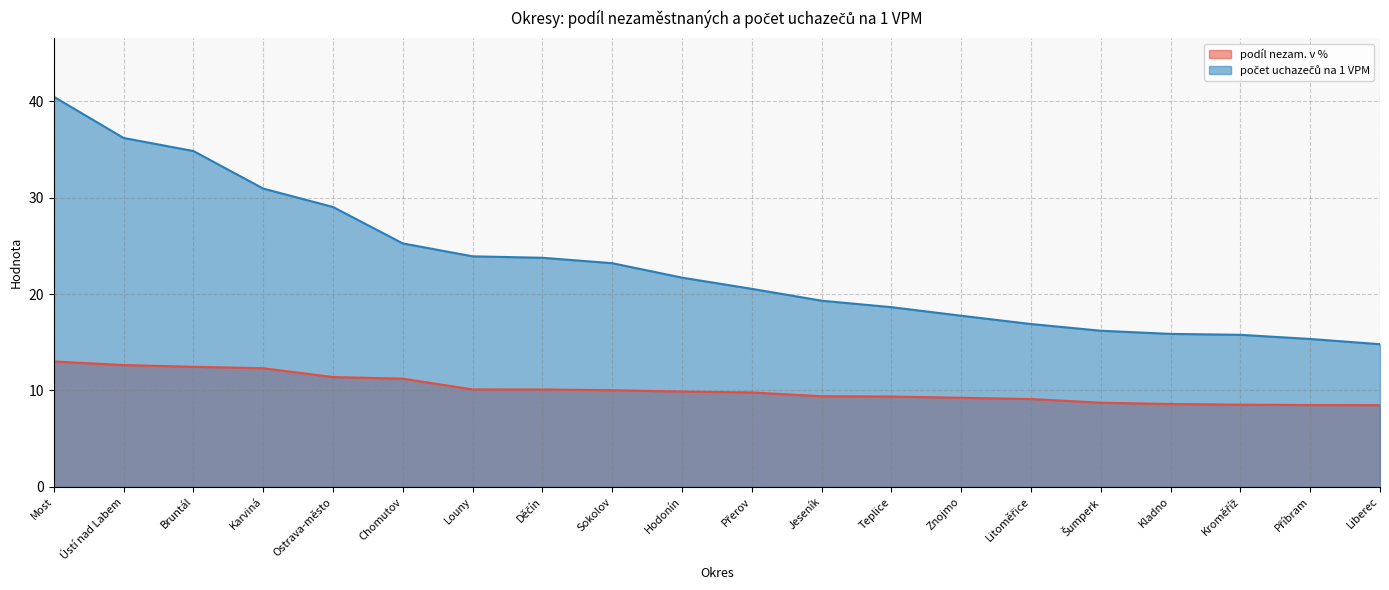

Reading left to right, what are all the values shown in this chart?

podíl nezam. v %: Most=13.0	Ústí nad Labem=12.6	Bruntál=12.5	Karviná=12.3	Ostrava-město=11.4	Chomutov=11.2	Louny=10.1	Děčín=10.1	Sokolov=10.0	Hodonín=9.9	Přerov=9.8	Jeseník=9.4	Teplice=9.4	Znojmo=9.2	Litoměřice=9.1	Šumperk=8.7	Kladno=8.6	Kroměříž=8.5	Příbram=8.5	Liberec=8.5
počet uchazečů na 1 VPM: Most=40.5	Ústí nad Labem=36.2	Bruntál=34.8	Karviná=30.9	Ostrava-město=29.0	Chomutov=25.3	Louny=23.9	Děčín=23.8	Sokolov=23.2	Hodonín=21.7	Přerov=20.5	Jeseník=19.3	Teplice=18.6	Znojmo=17.8	Litoměřice=16.9	Šumperk=16.2	Kladno=15.9	Kroměříž=15.8	Příbram=15.3	Liberec=14.8